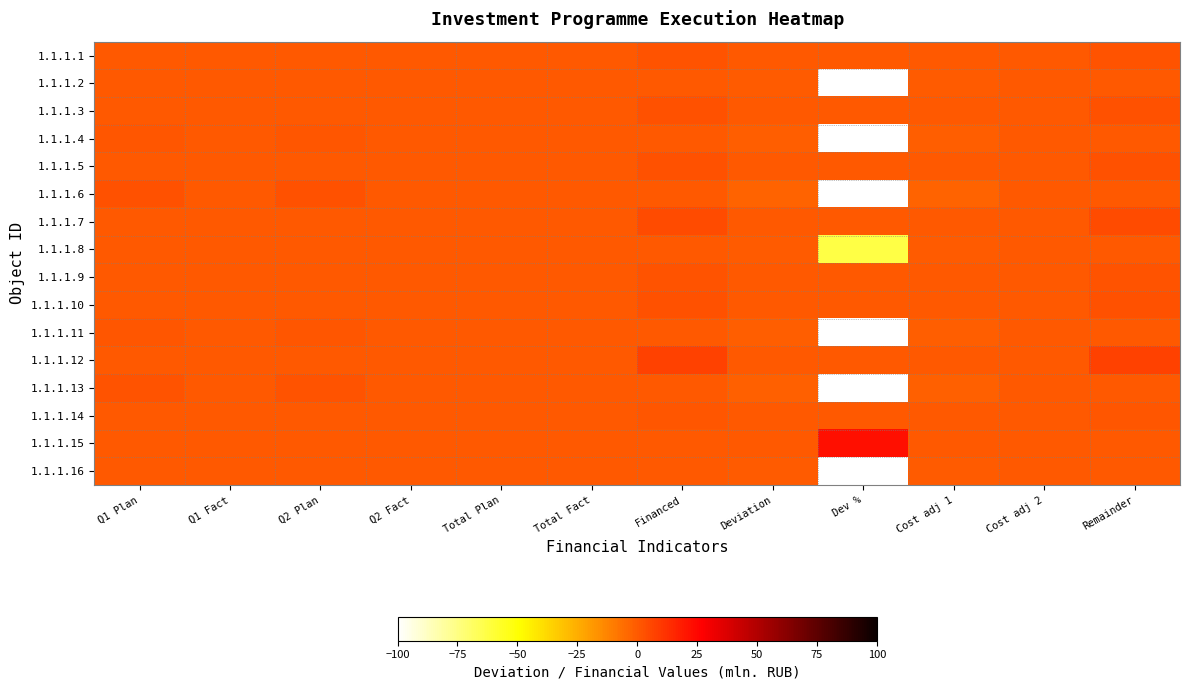

Between Q1 Plan and Total Plan, which series saw the biggest shift?

1.1.1.6